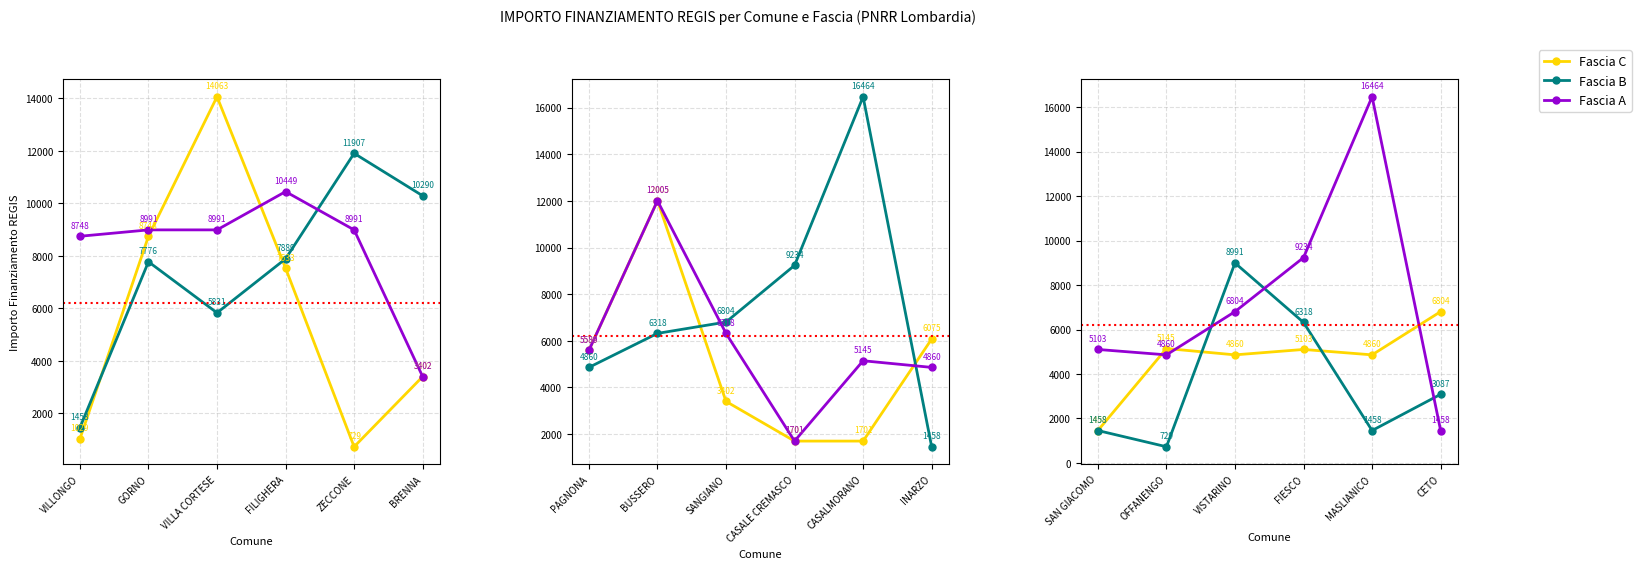

What position from the left is OFFANENGO?

2